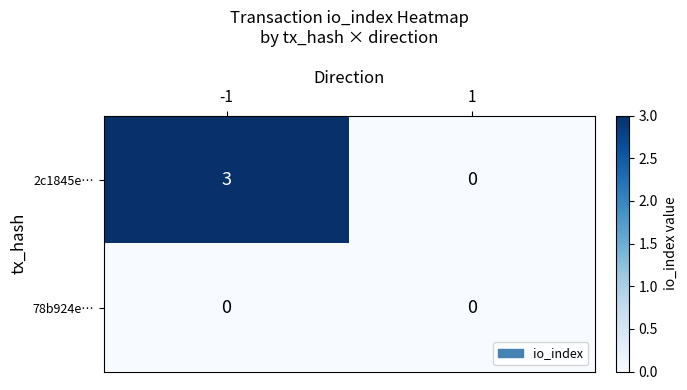

Is it true that 2c1845e… equals 0 at 1?

True